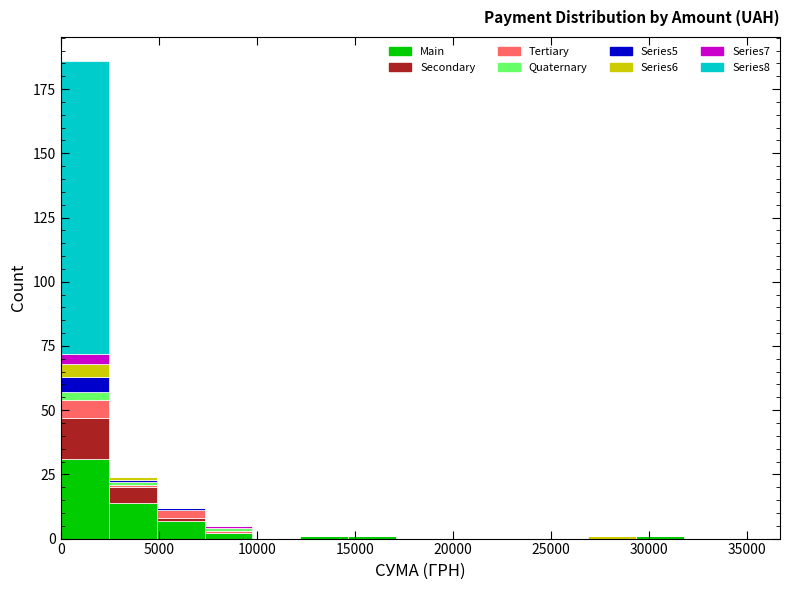

What is the total height of the stacked bar covering 7500 to 10000 on the x-axis? Neither the bar edges nor the heights are printed on the chart, so give them approximately, as read against the axes.

5